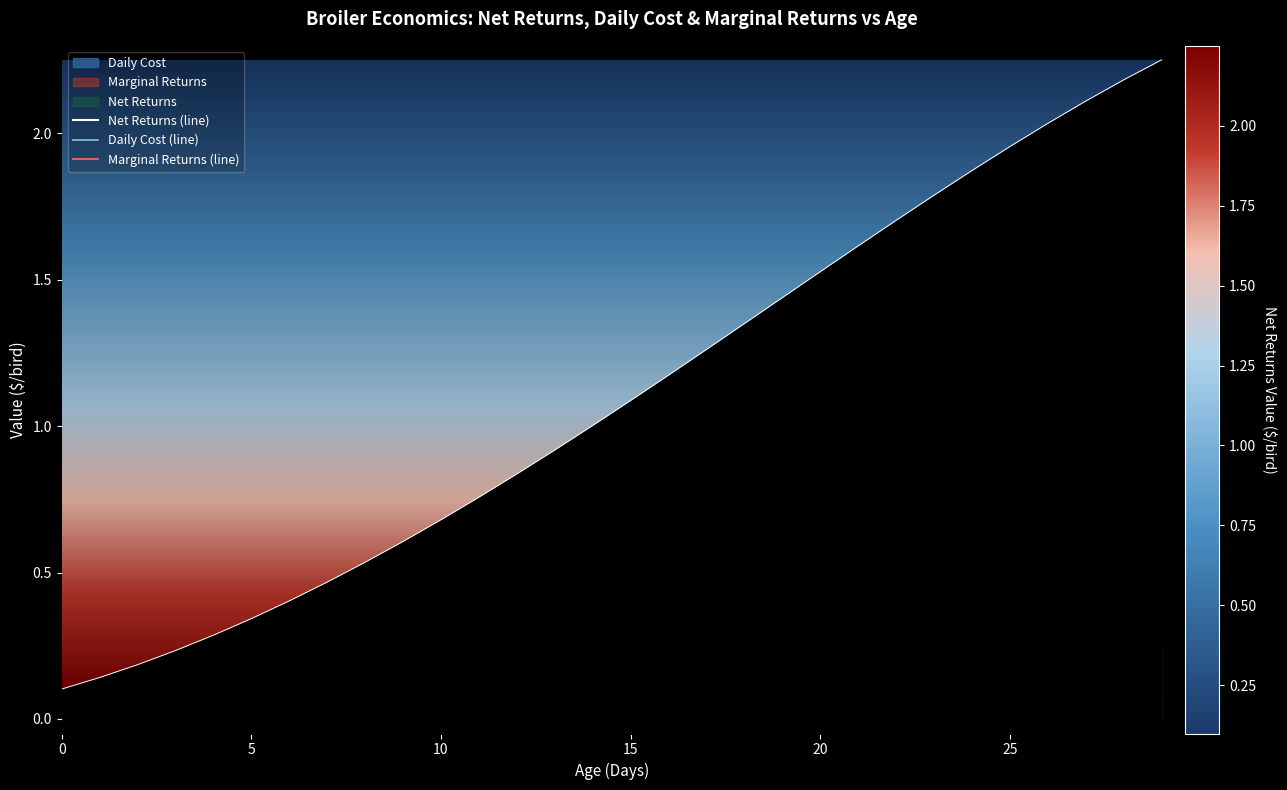

Does the chart display data point markers on the line(s)?

No